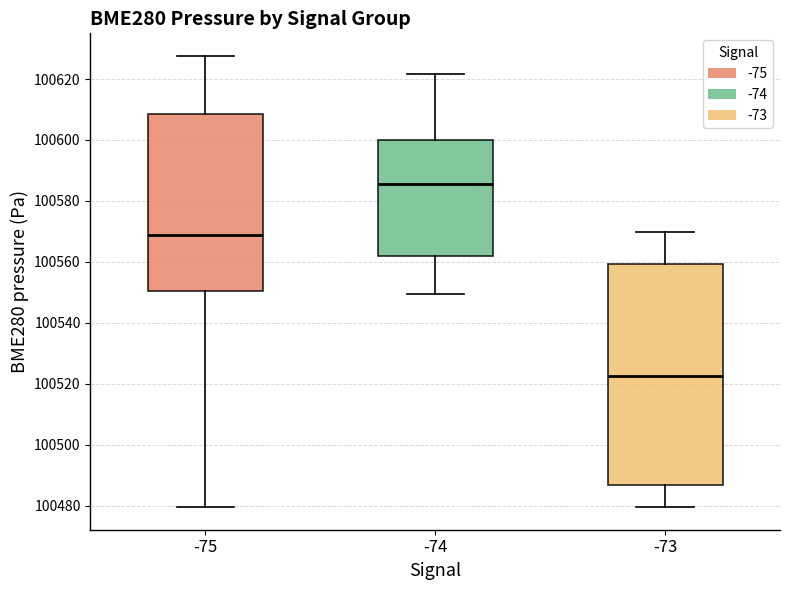

Comparing the boxes themselves (not the whiskers), which one is the tallest?

-73